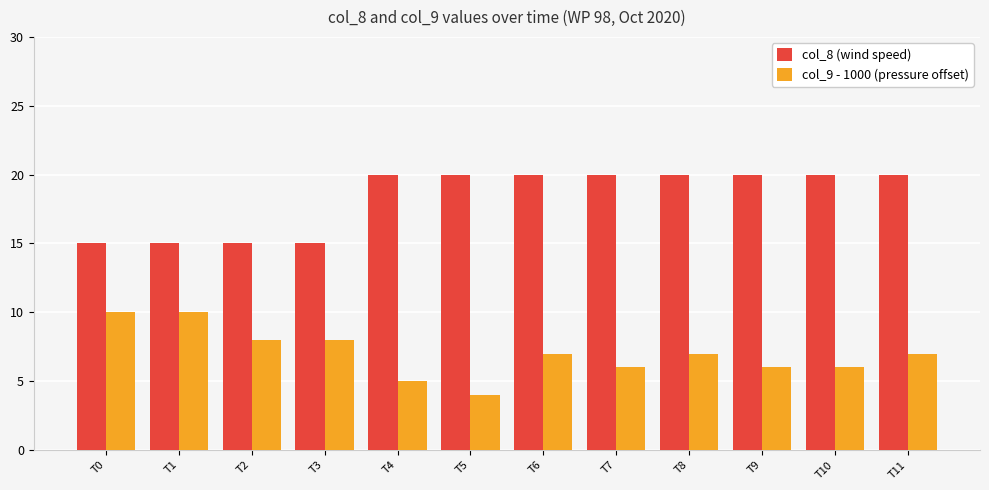

What is the value of the col_8 (wind speed) bar at the 11th from the left?

20